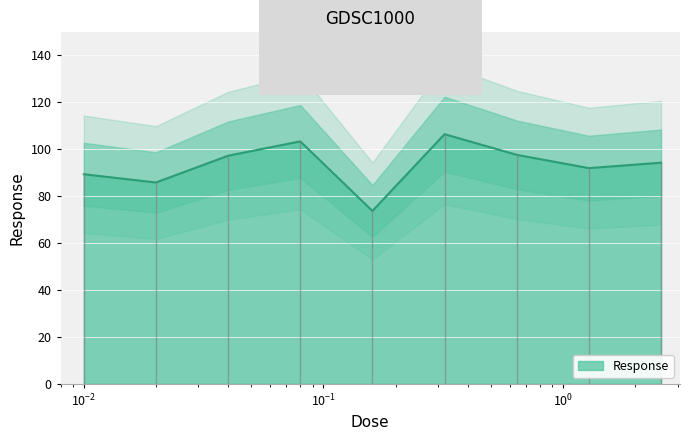

At which category does the chart reach its minimum across all series?

0.16